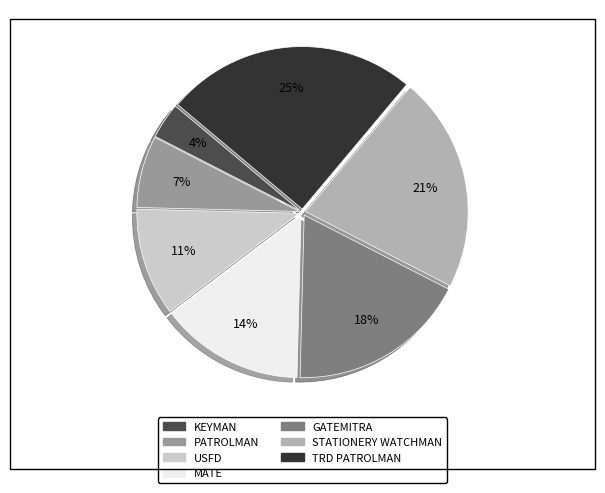

Is there any slice that represents more than half of the pie?

No